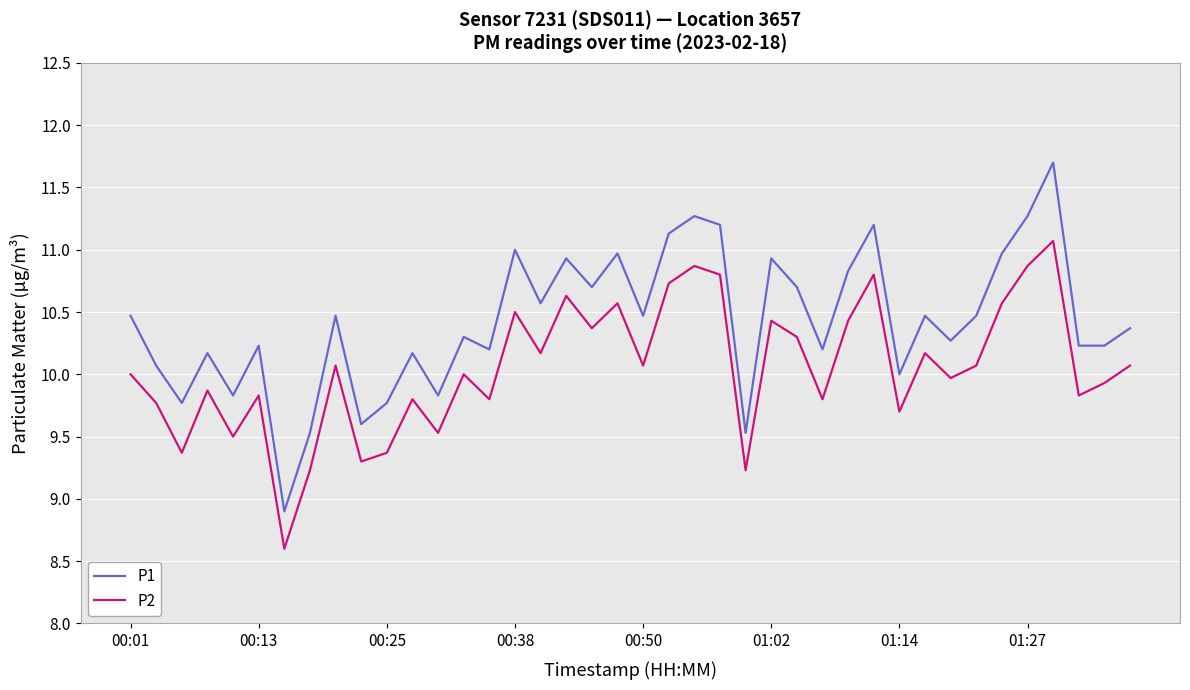

Which series has the largest range (max minus min)?

P1